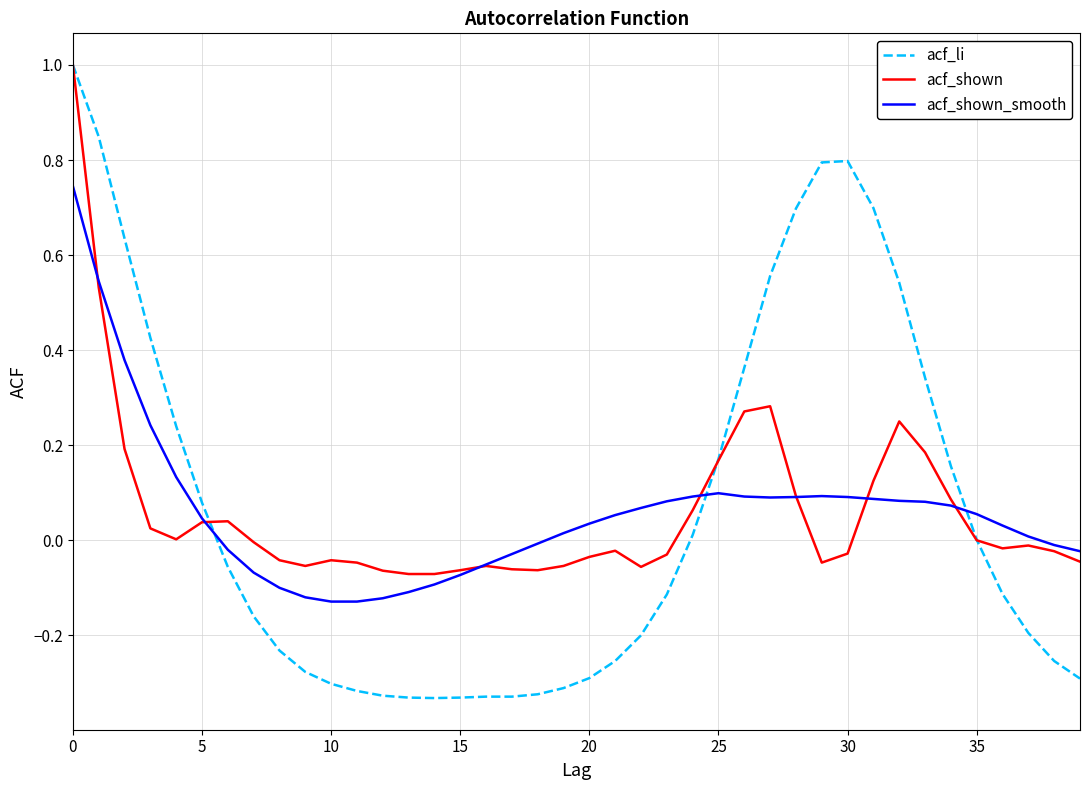

After their last crossing, which series has the higher values: acf_shown or acf_li?

acf_shown